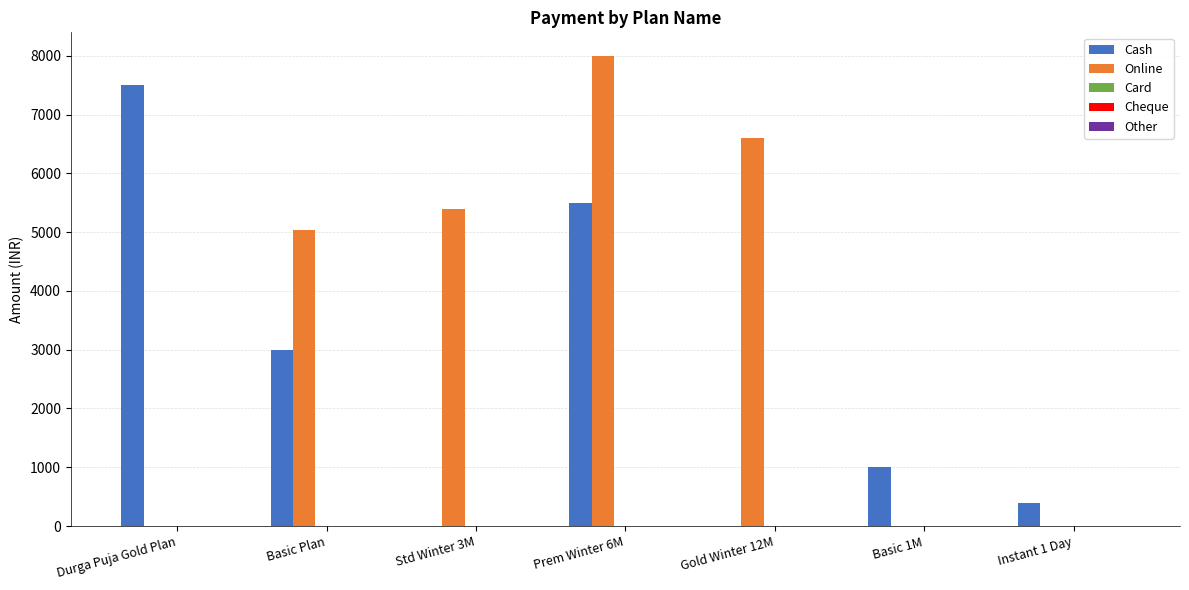

What is the total value across all series at Durga Puja Gold Plan?

7499